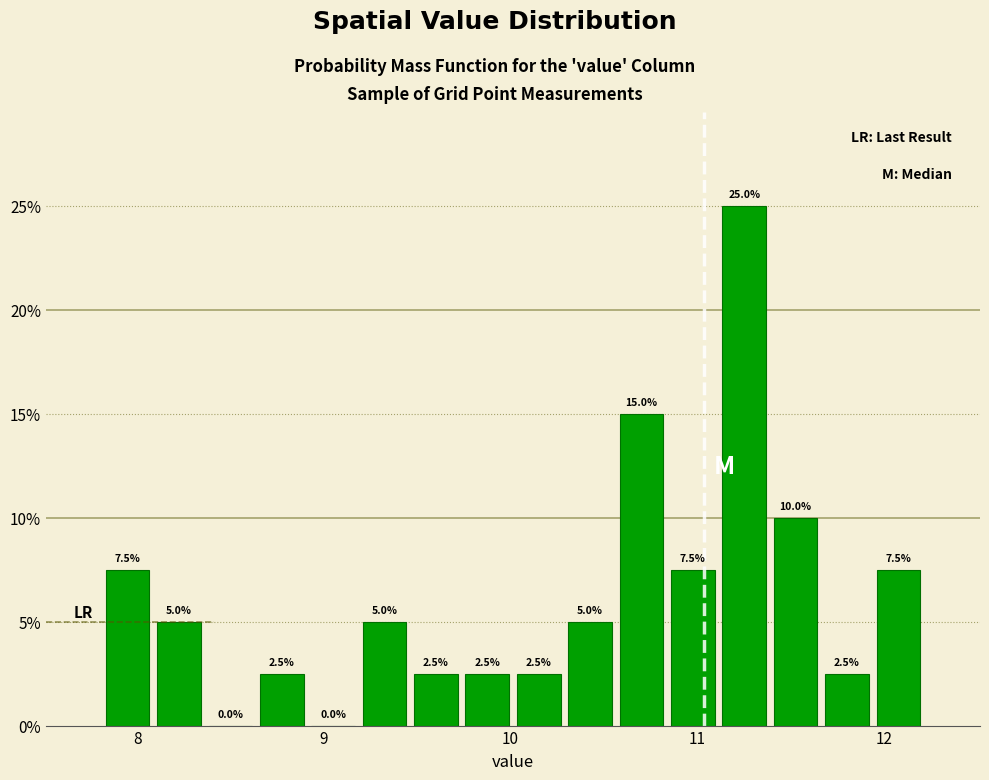

Read against the x-axis, roughly where is the centre of the tallest bar?

11.3